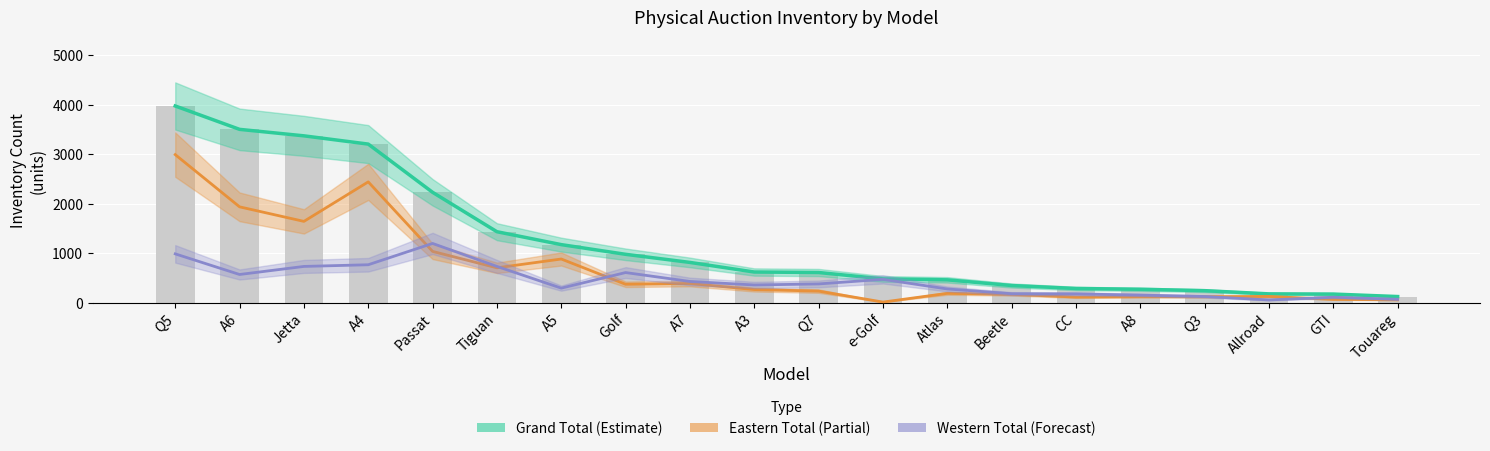

What is the approximate value of Eastern Total (Partial) at Q5, to the nearest 10?

2990